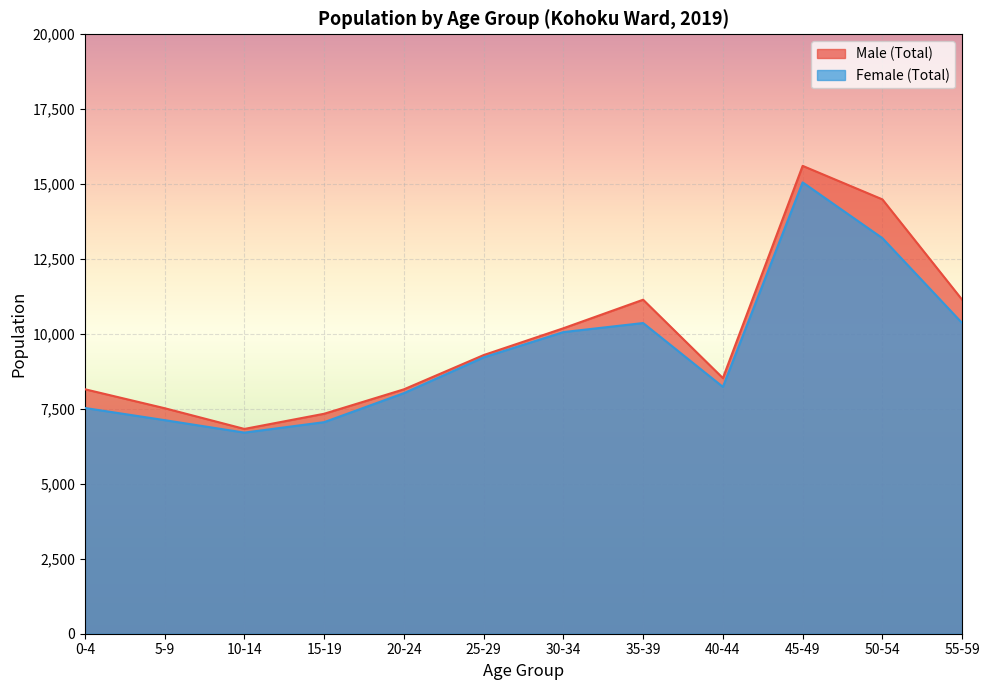

What is the sum of the Female (Total) values at 45-49 and 0-4?

22592